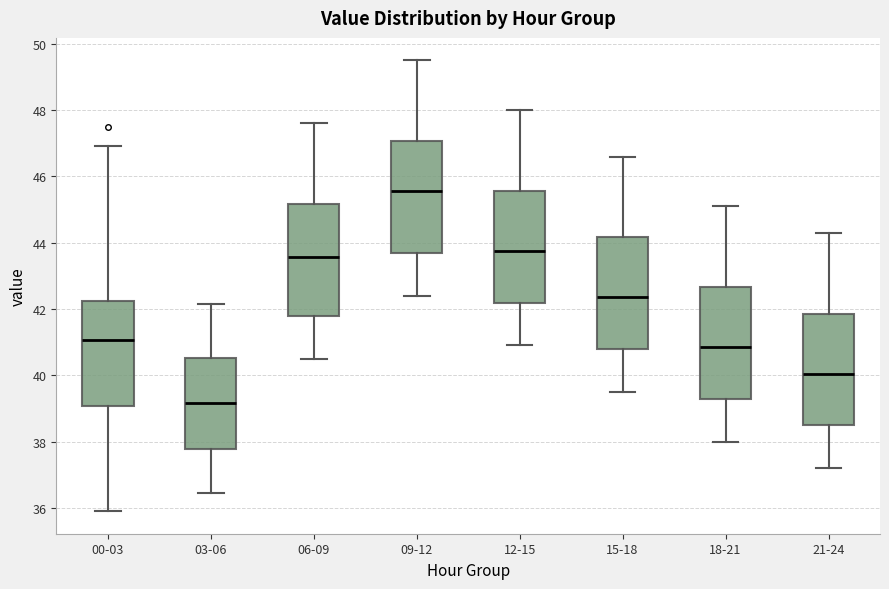

Reading left to right, read every box against the y-axis: the position of its median line, the range the box covers, and the ends of its whiskers. The values are not printed on the chart, so give them approximately, as read against the axis.

00-03: median 41.0, box 39.0 to 42.2, whiskers 36.0 to 47.0
03-06: median 39.2, box 37.8 to 40.6, whiskers 36.4 to 42.2
06-09: median 43.6, box 41.8 to 45.2, whiskers 40.6 to 47.6
09-12: median 45.6, box 43.6 to 47.0, whiskers 42.4 to 49.6
12-15: median 43.8, box 42.2 to 45.6, whiskers 41.0 to 48.0
15-18: median 42.4, box 40.8 to 44.2, whiskers 39.6 to 46.6
18-21: median 40.8, box 39.2 to 42.6, whiskers 38.0 to 45.2
21-24: median 40.0, box 38.4 to 41.8, whiskers 37.2 to 44.4